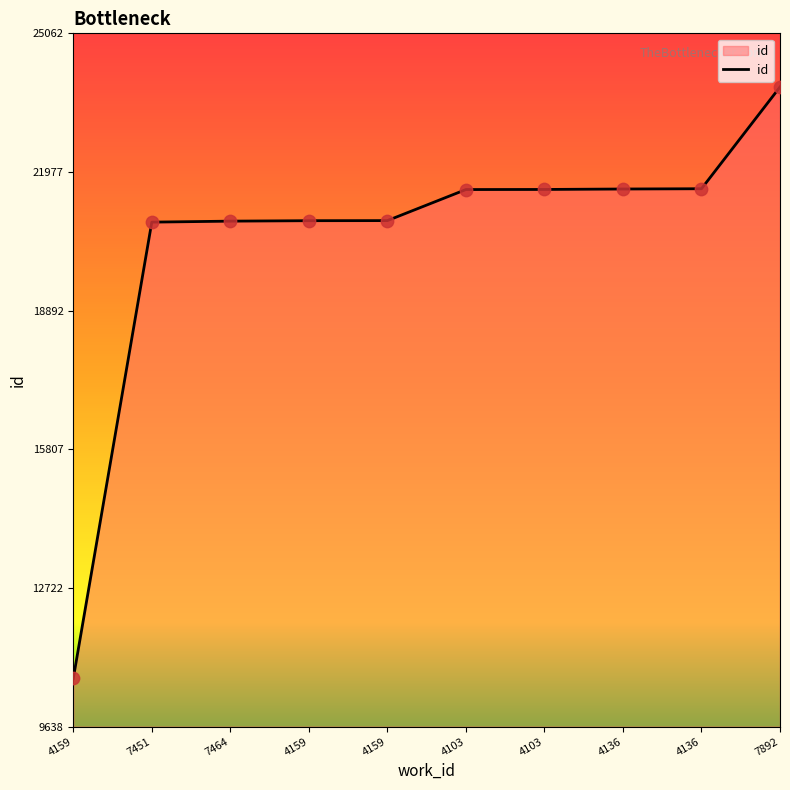

Between 7451 and 4159, which is larger?

4159